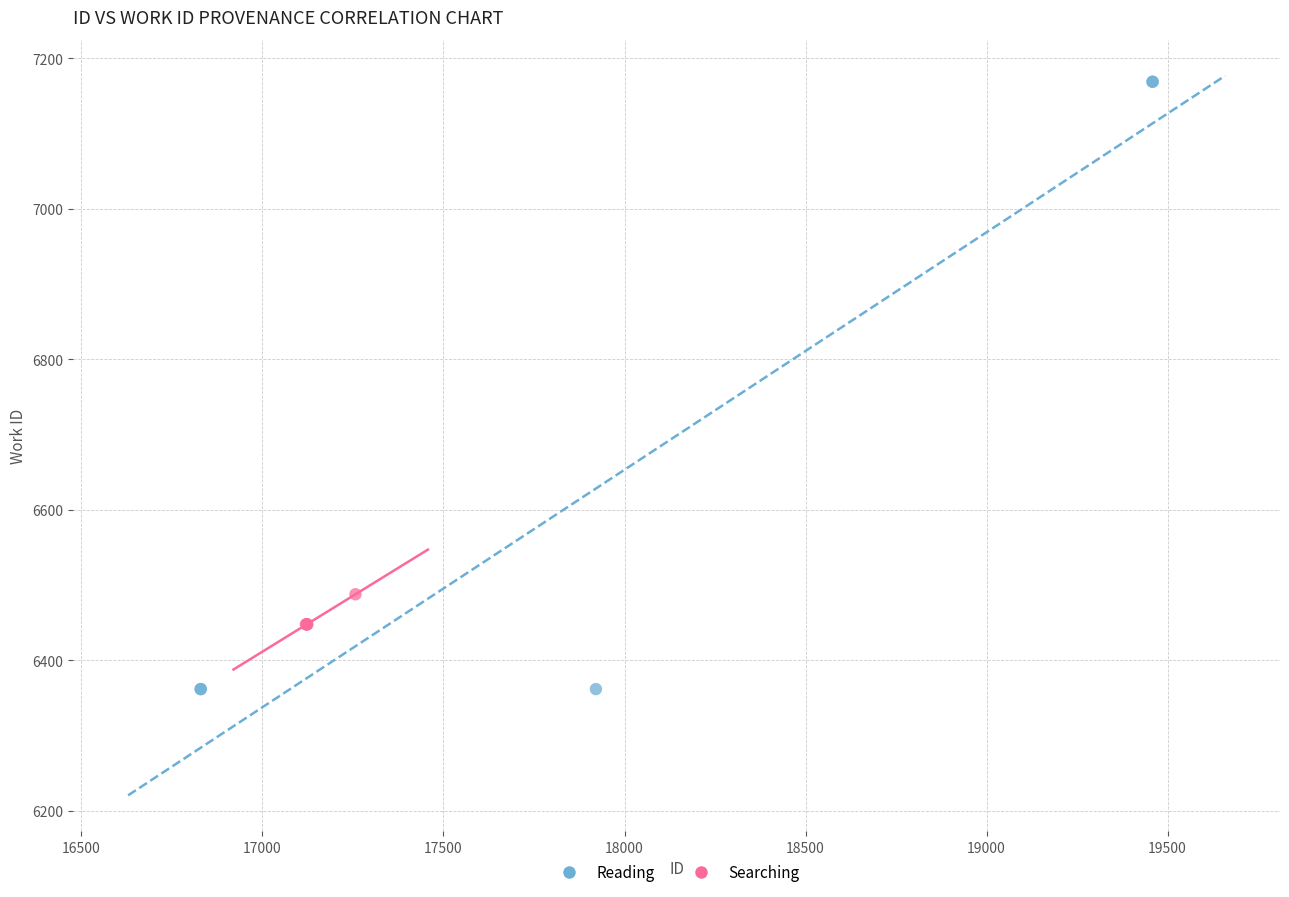

What are all the series names shown in the legend?

Reading, Searching